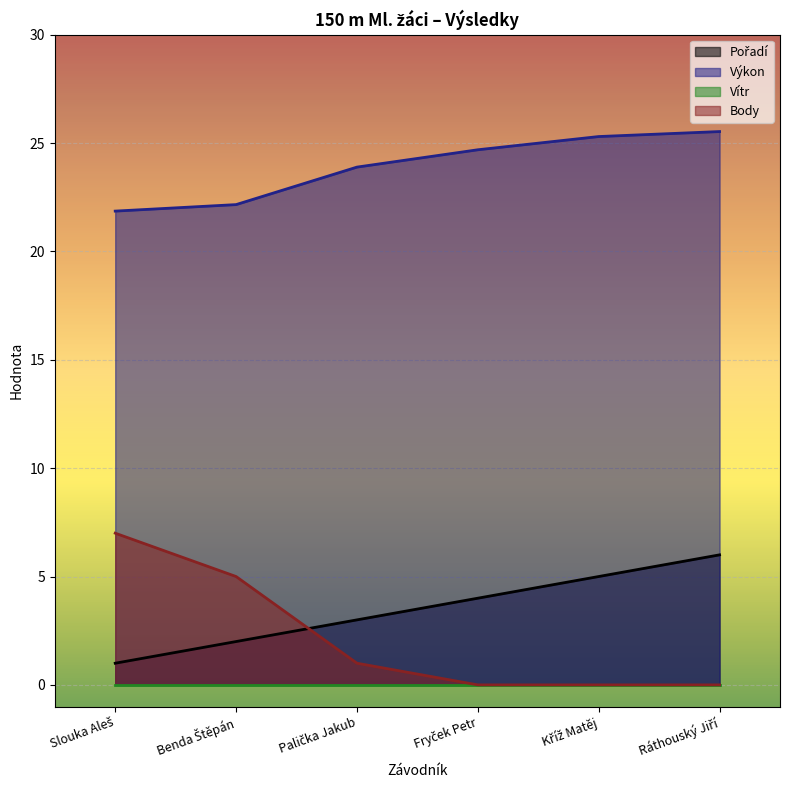

Which series has the largest range (max minus min)?

Body